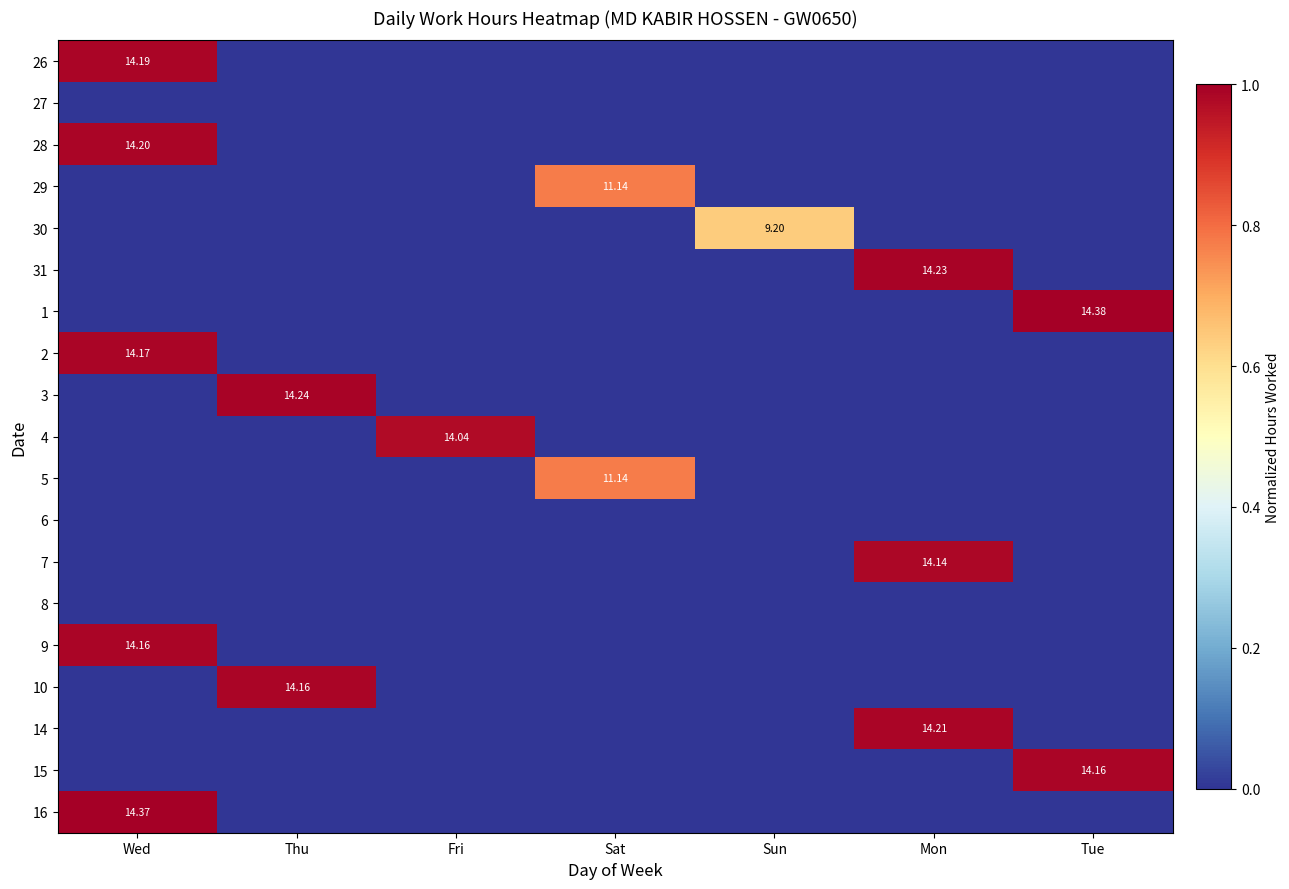

What is the maximum value for 3?

1.0